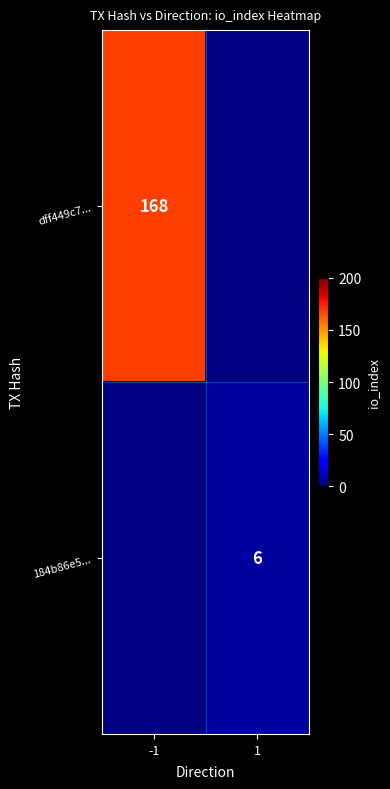

Which category has the highest value across all series?

-1